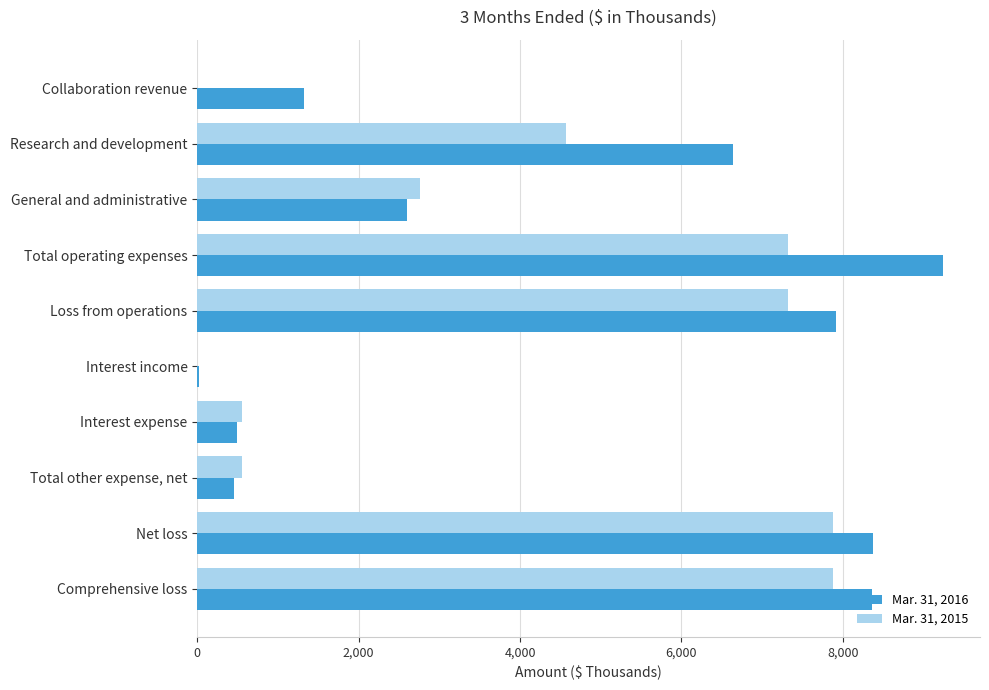

Count the number of data series in this chart.

2